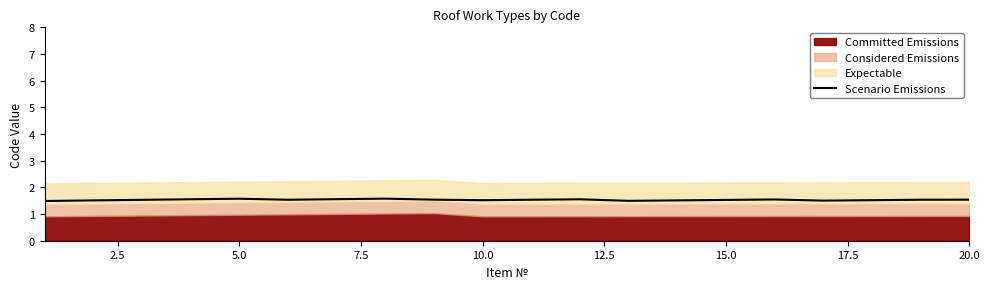

True or false: the data has more than 0 interior local peaks.

True